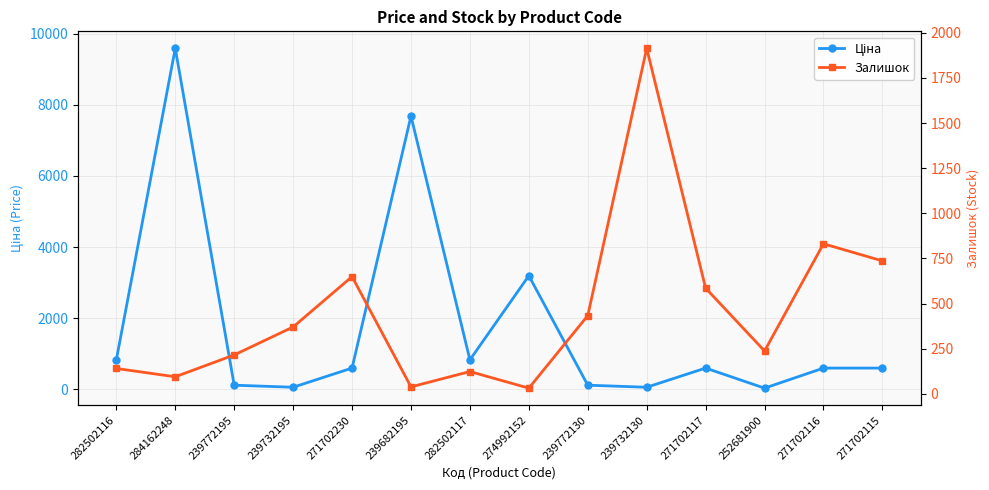

Is the value of Ціна at 271702115 greater than the value of Залишок at 252681900?

Yes